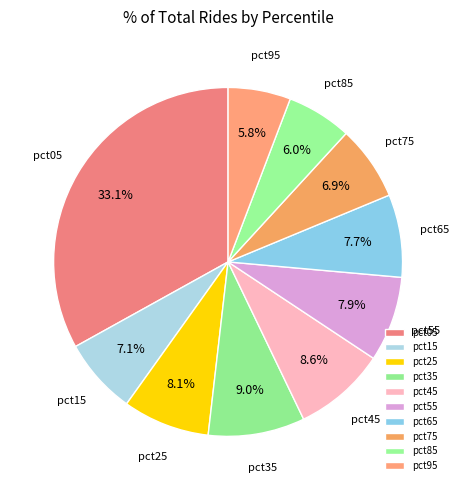

Between pct95 and pct05, which is larger?

pct05